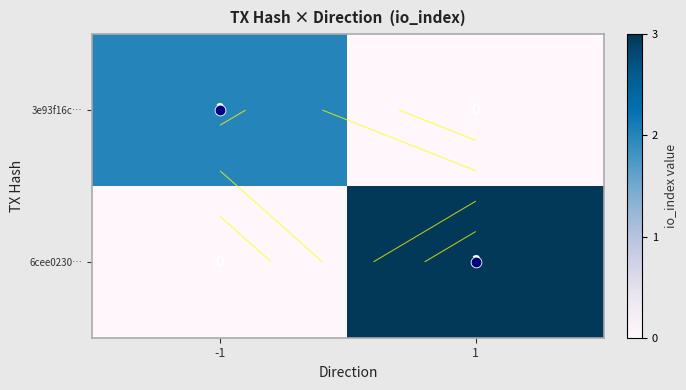

The value of 3e93f16c… at 1 is 0. True or false?

True